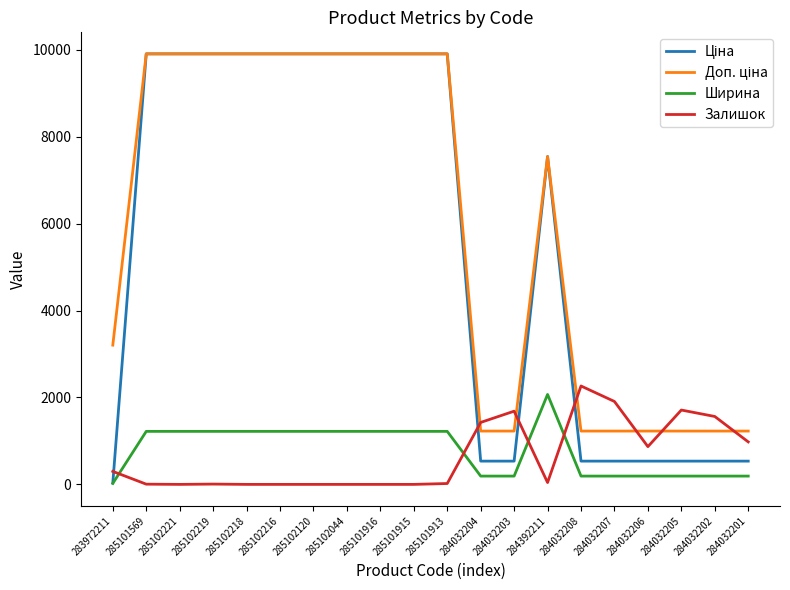

The Ширина series shows 575.9 at 285102218. True or false?

False